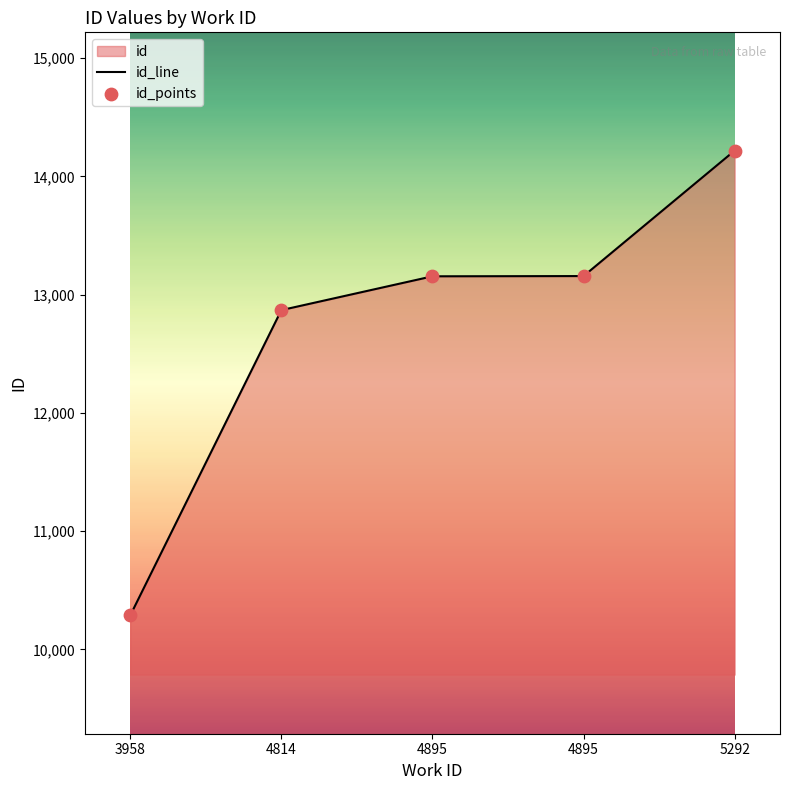

Which series reaches the minimum Y coordinate?

id_line